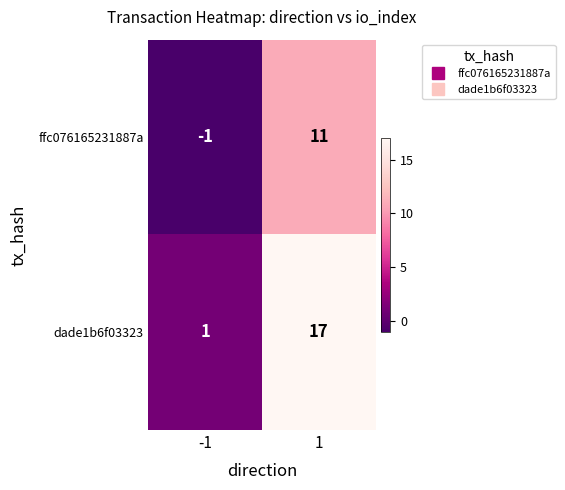

True or false: ffc076165231887a has a value of 0 at -1.

False